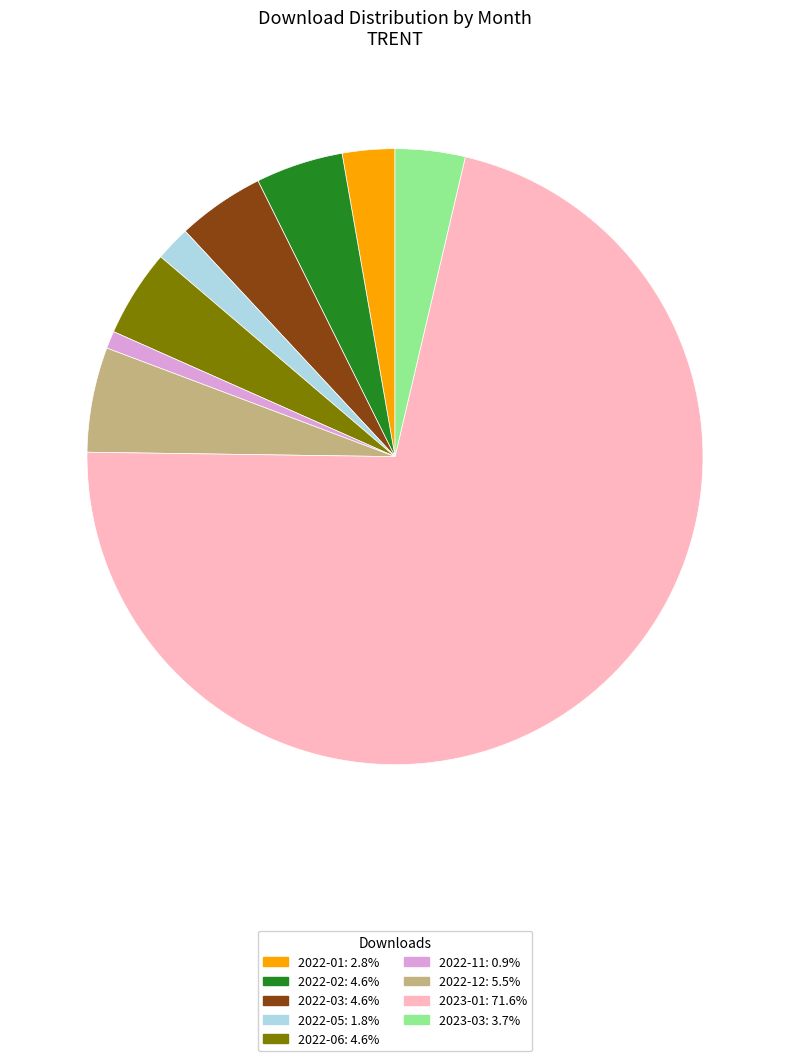

Is there any slice that represents more than half of the pie?

Yes